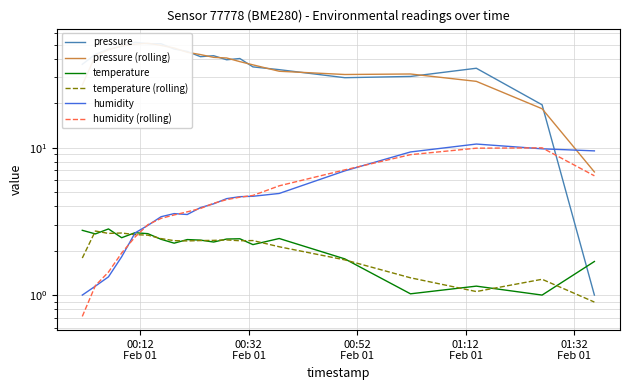

After their last crossing, which series has the higher values: pressure (rolling) or pressure?

pressure (rolling)